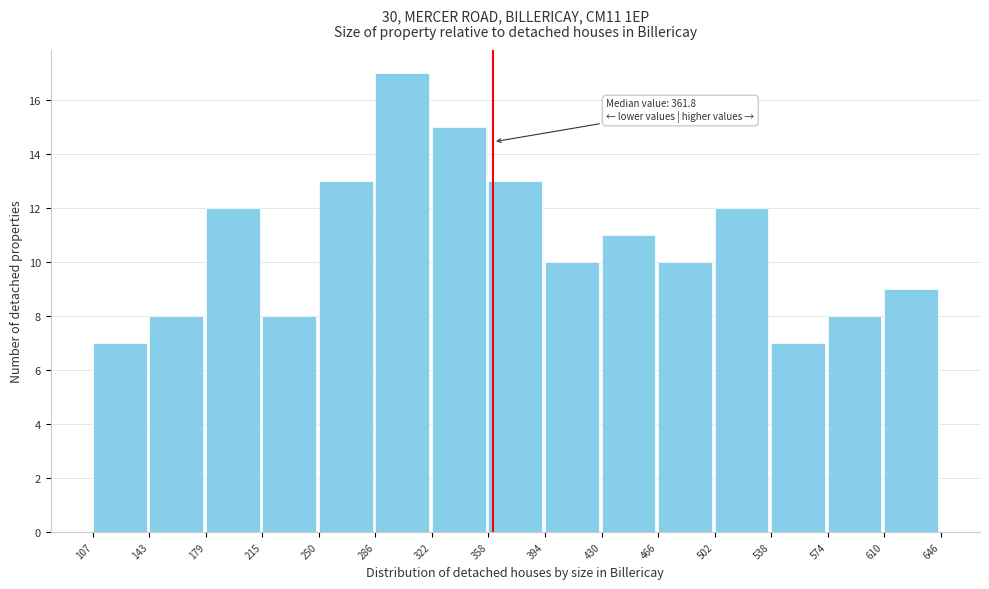

Over which range of the x-axis is the bar tallest?

286 to 322